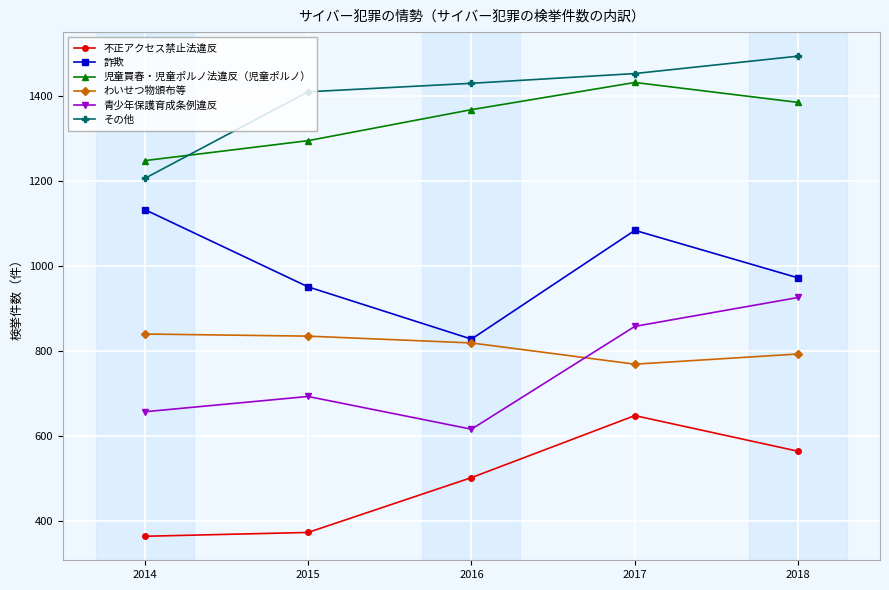

How many lines are shown in the chart?

6